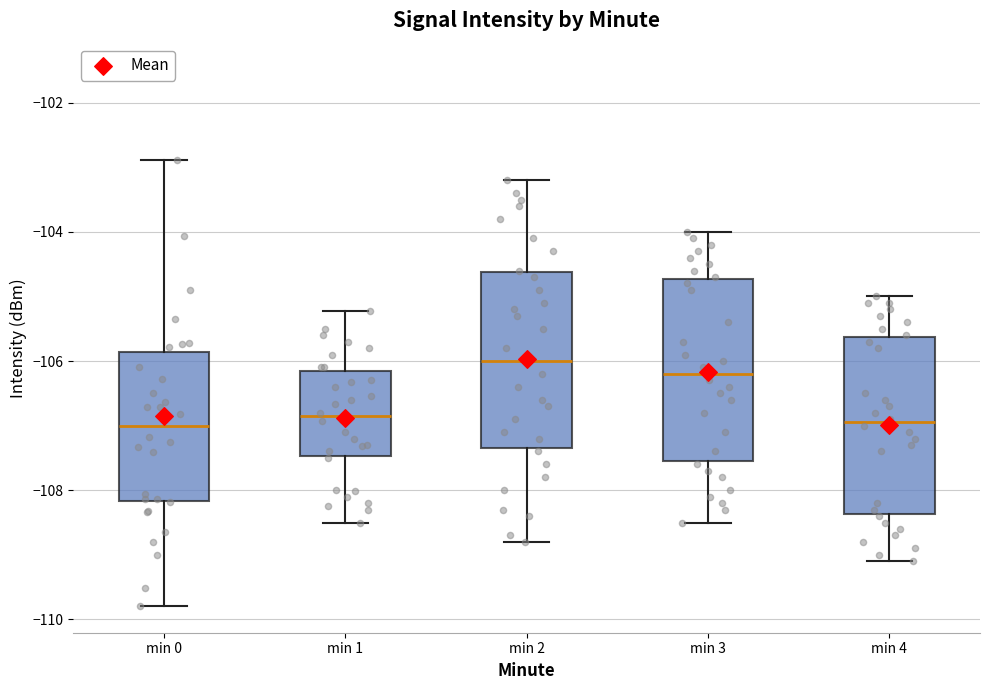

Reading left to right, read every box against the y-axis: the position of its median line, the range the box covers, and the ends of its whiskers. The values are not printed on the chart, so give them approximately, as read against the axis.

min 0: median -107.0, box -108.2 to -105.8, whiskers -109.8 to -102.8
min 1: median -106.8, box -107.4 to -106.2, whiskers -108.4 to -105.2
min 2: median -106.0, box -107.4 to -104.6, whiskers -108.8 to -103.2
min 3: median -106.2, box -107.6 to -104.8, whiskers -108.4 to -104.0
min 4: median -107.0, box -108.4 to -105.6, whiskers -109.0 to -105.0